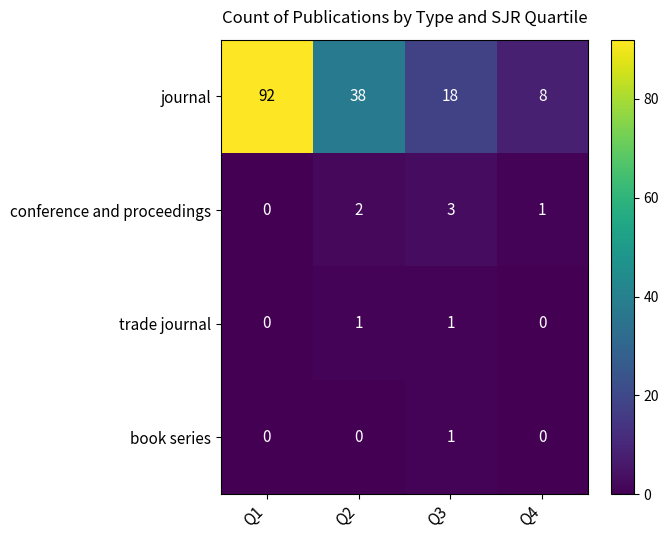

The value of book series at Q2 is 0. True or false?

True